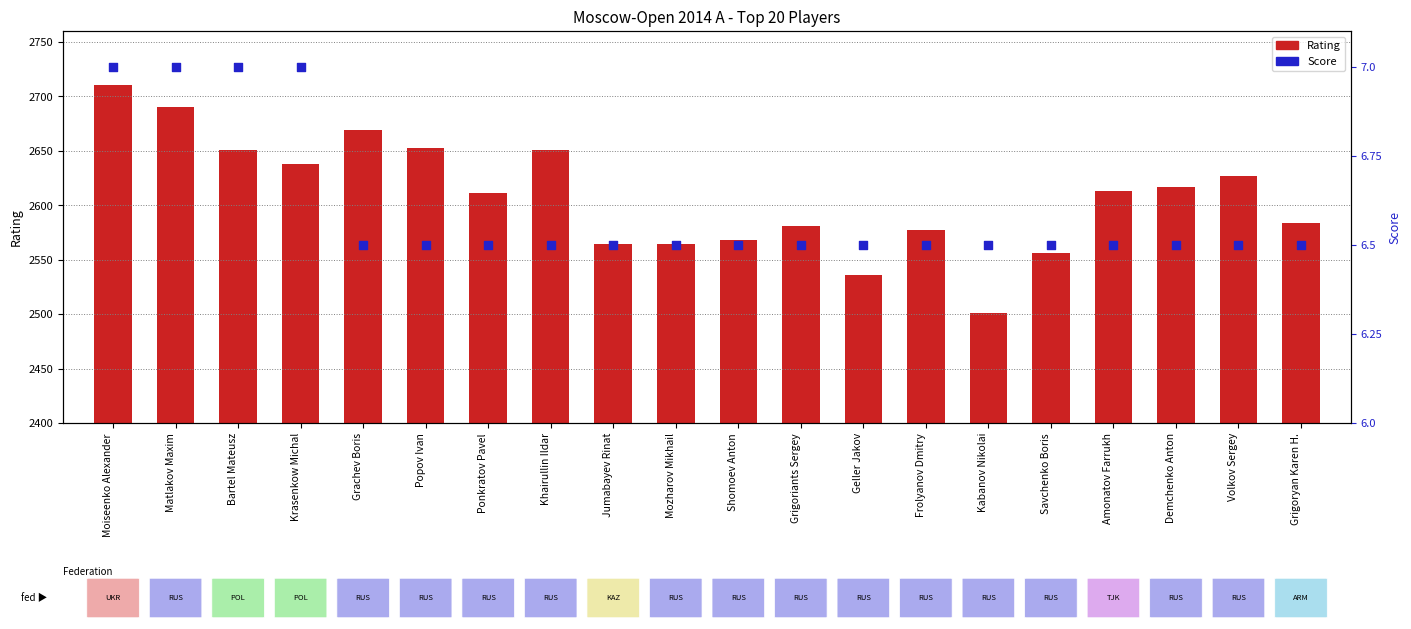

At which category is the sum across all series the highest?

Moiseenko Alexander